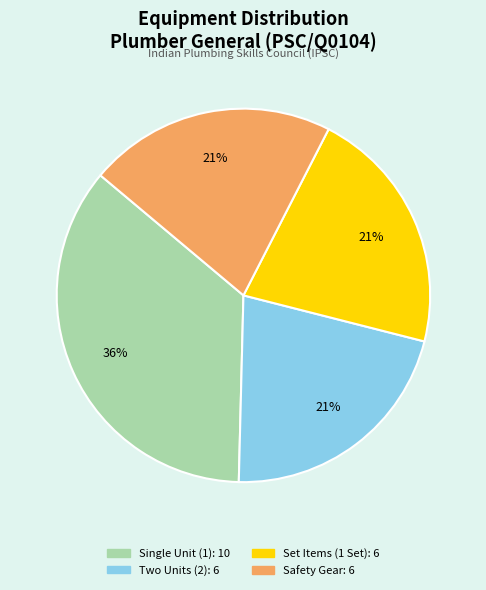

Does any single category account for the majority?

No